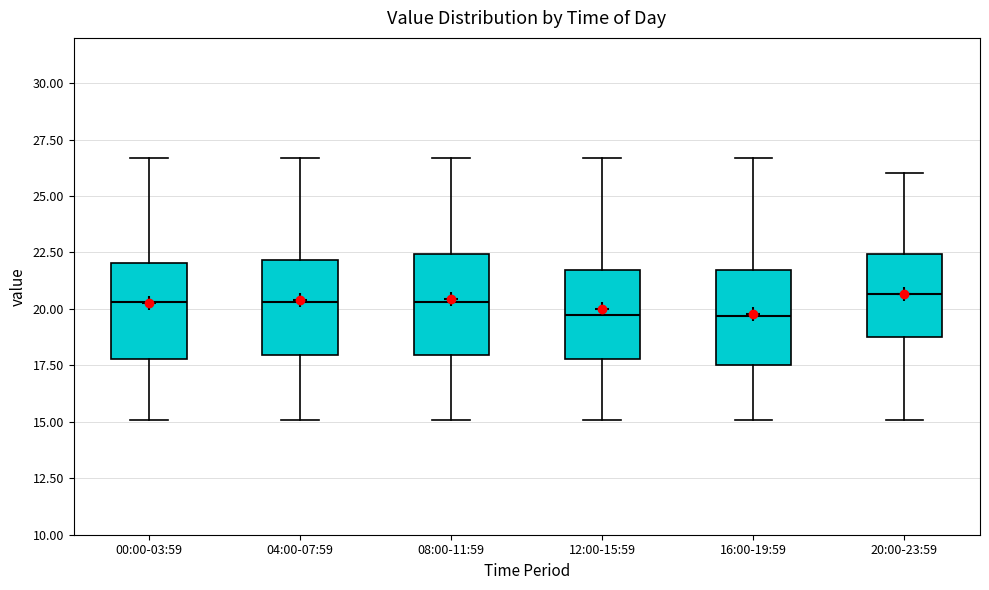

Reading left to right, transcribe this box plot: for each box, give where its median line is, the range the box spans, and where its two whiskers end, as read against the y-axis. The values are not printed on the chart, so give them approximately, as read against the axis.

00:00-03:59: median 20.5, box 18.0 to 22.0, whiskers 15.0 to 26.5
04:00-07:59: median 20.5, box 18.0 to 22.0, whiskers 15.0 to 26.5
08:00-11:59: median 20.5, box 18.0 to 22.5, whiskers 15.0 to 26.5
12:00-15:59: median 20.0, box 18.0 to 21.5, whiskers 15.0 to 26.5
16:00-19:59: median 19.5, box 17.5 to 21.5, whiskers 15.0 to 26.5
20:00-23:59: median 20.5, box 19.0 to 22.5, whiskers 15.0 to 26.0